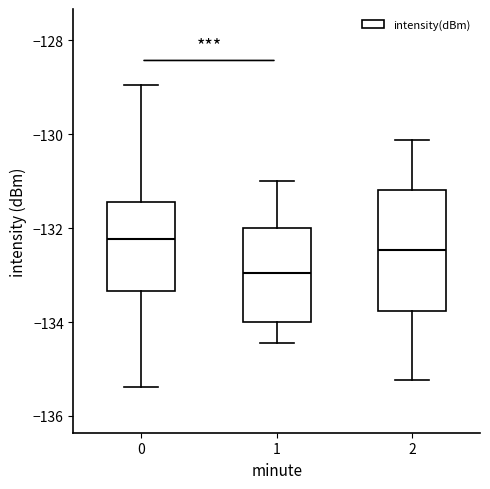

Reading left to right, read every box against the y-axis: the position of its median line, the range the box covers, and the ends of its whiskers. The values are not printed on the chart, so give them approximately, as read against the axis.

0: median -132.2, box -133.4 to -131.4, whiskers -135.4 to -129.0
1: median -133.0, box -134.0 to -132.0, whiskers -134.4 to -131.0
2: median -132.4, box -133.8 to -131.2, whiskers -135.2 to -130.2